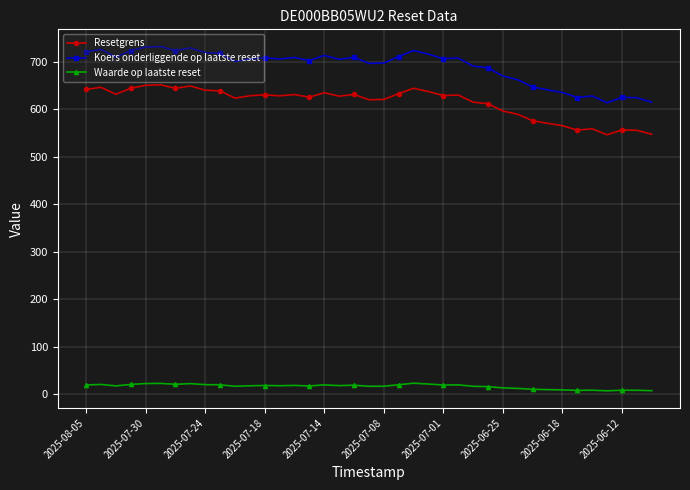

Which series has the largest total across all categories?

Koers onderliggende op laatste reset